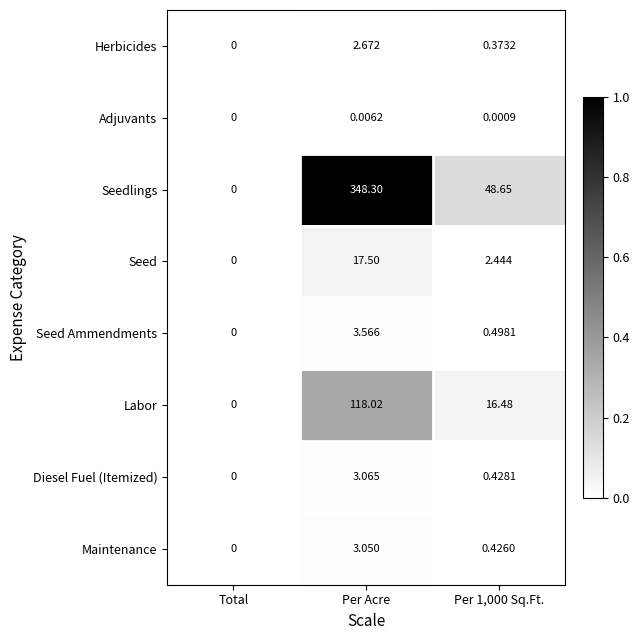

Which category has the highest value across all series?

Per Acre